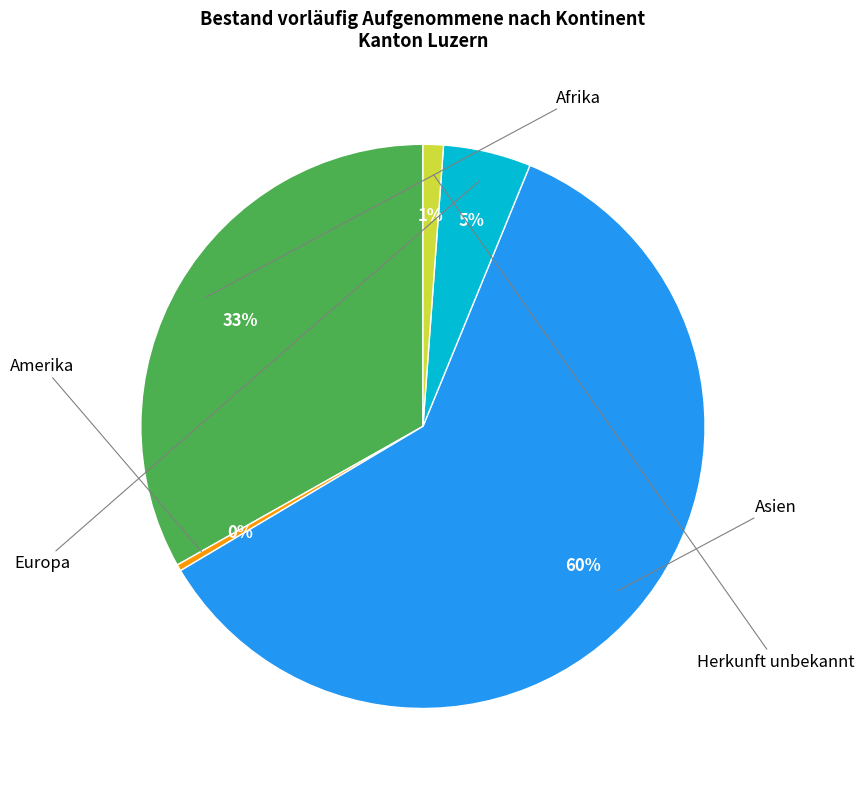

To the nearest percent, what is the average slice percentage?

20%